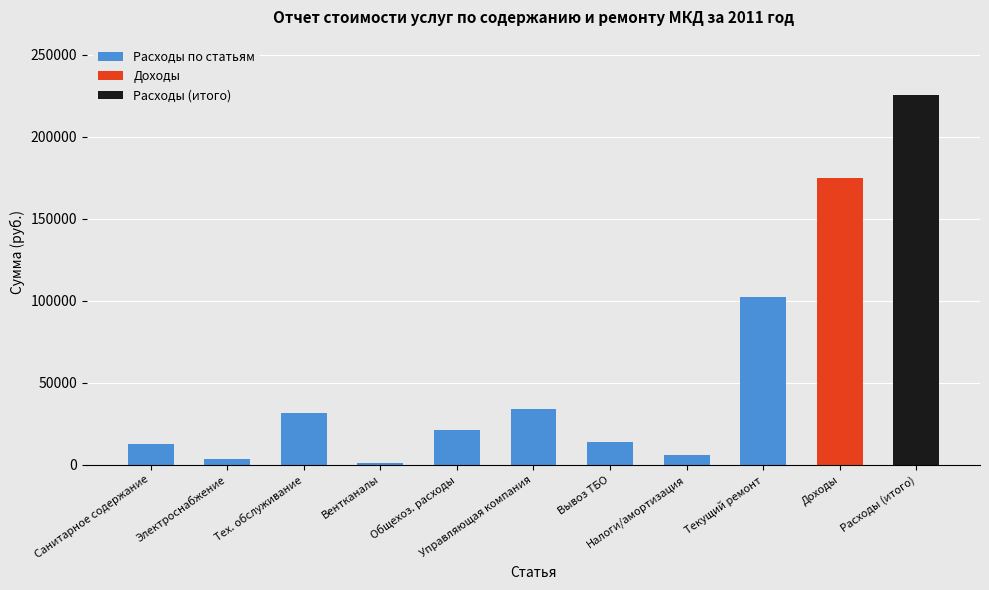

What is the change in value from Санитарное содержание to Управляющая компания?

+20960.3